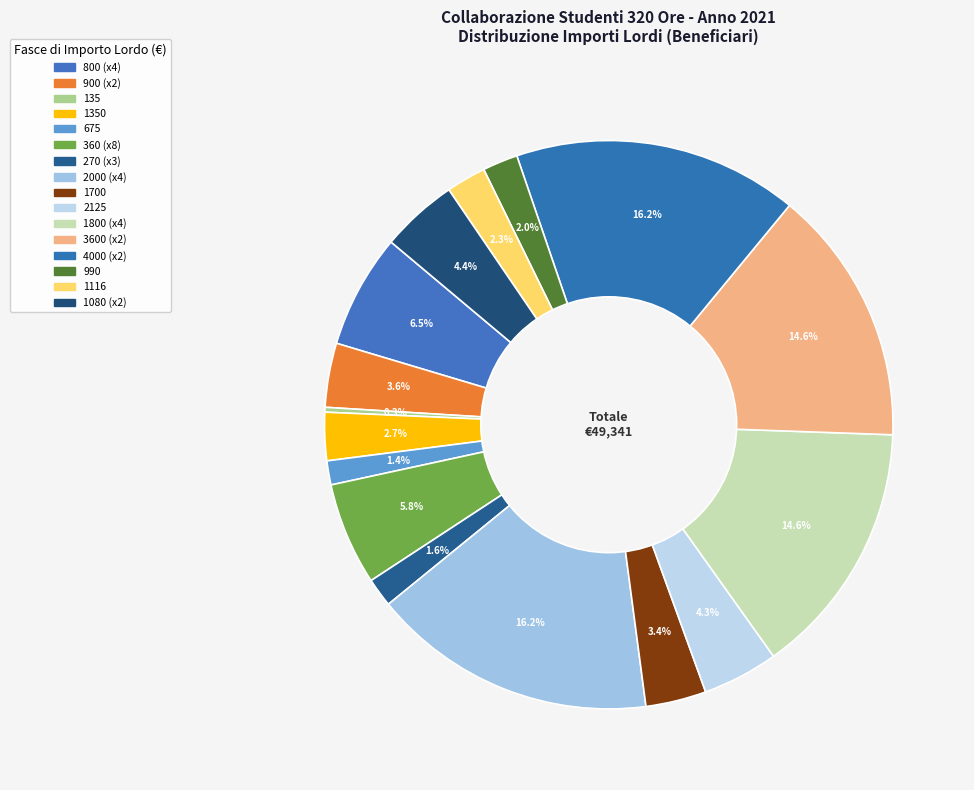

To the nearest percent, what is the difference between the largest and smallest slice percentages?

16%